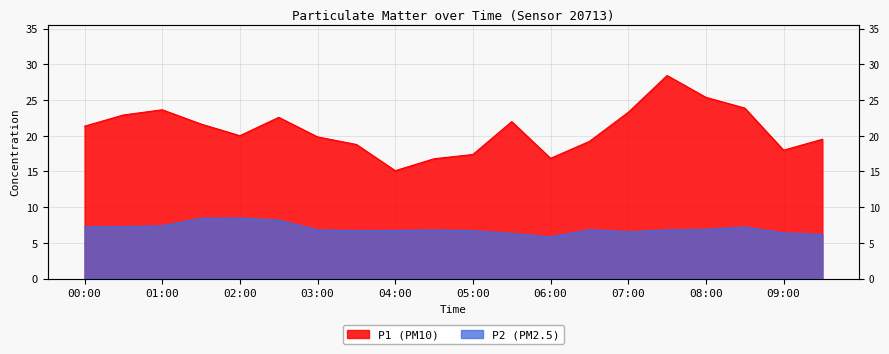

What is the difference between the second highest and second lowest values in the P1 series?

8.6